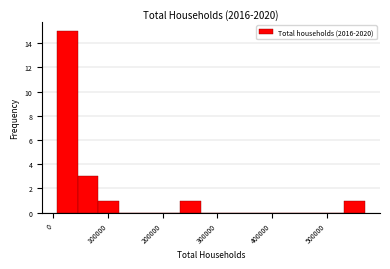

Around what value on the x-axis is the tallest bar? Give the approximate position of its centre, as read against the axis.

30000